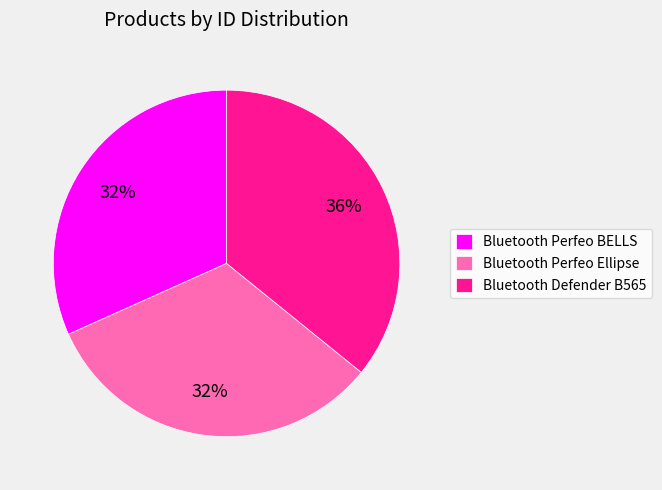

Count the number of slices in the pie.

3